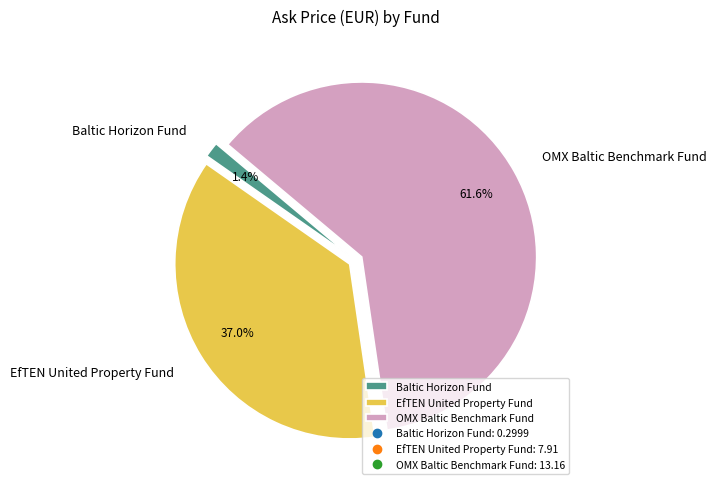

To the nearest percent, what is the difference between the largest and smallest slice percentages?

60%